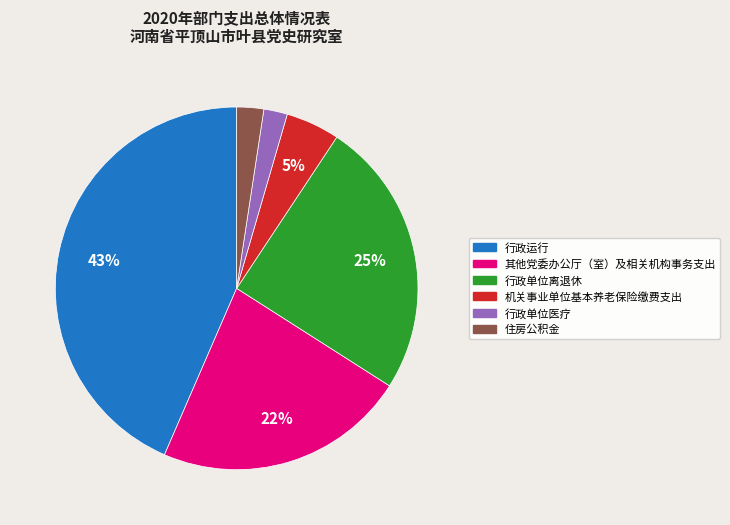

Does any single category account for the majority?

No